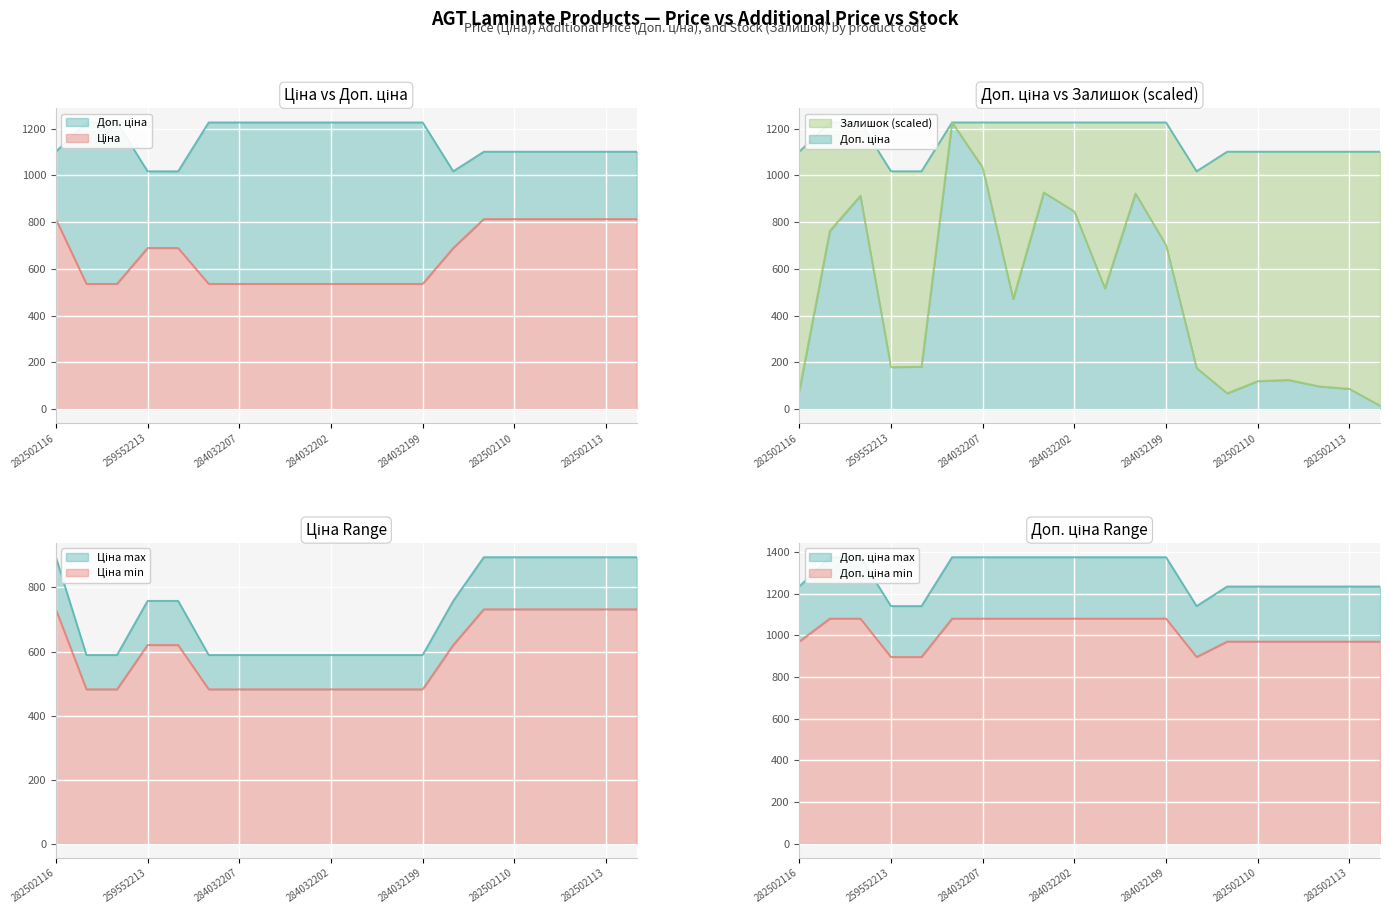

Rank the series at 282502112 from highest to lowest value.

Доп. ціна, Ціна, Залишок